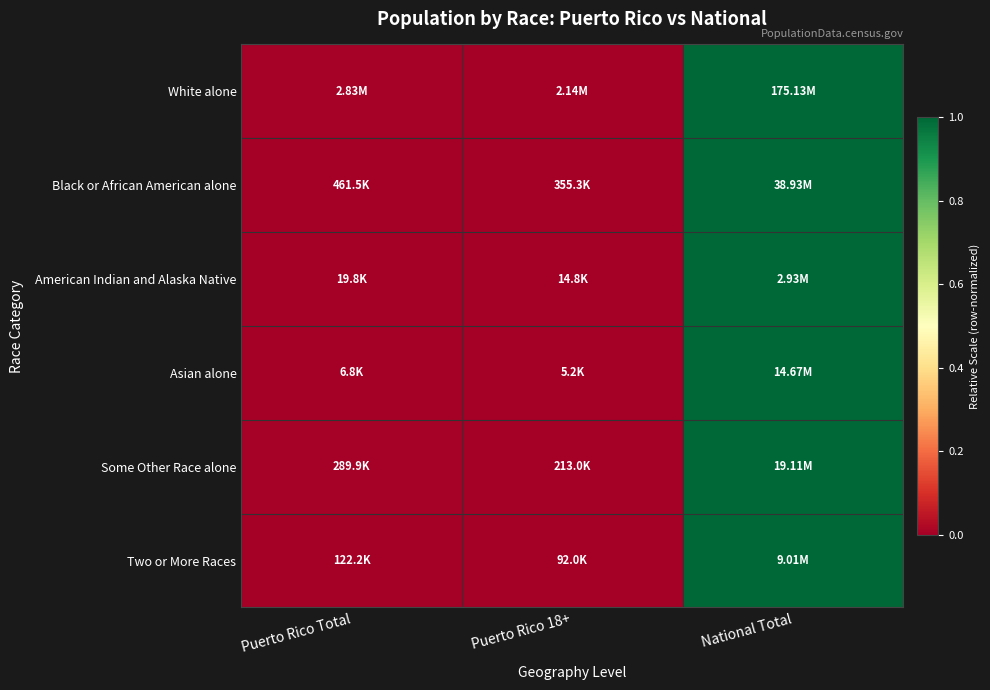

At how many categories does at least one series exceed 0?

2